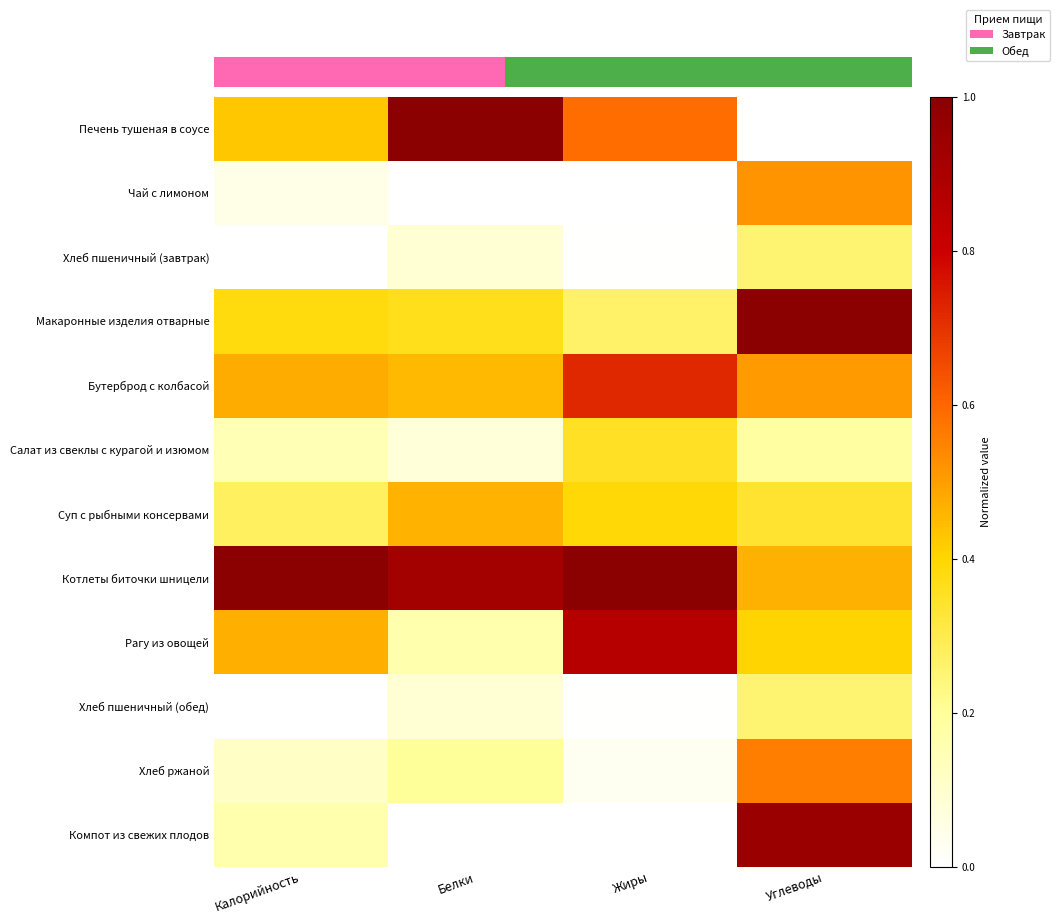

What is the greatest value displayed?

1.0